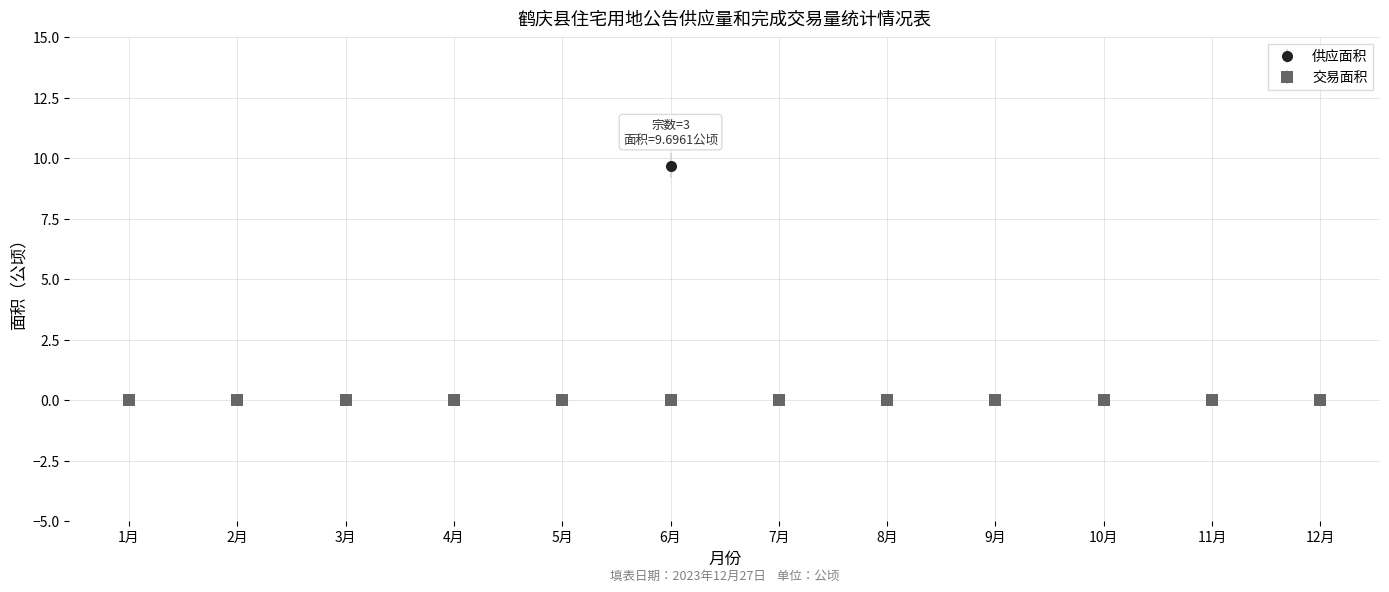

Which series has the largest range (max minus min)?

供应面积